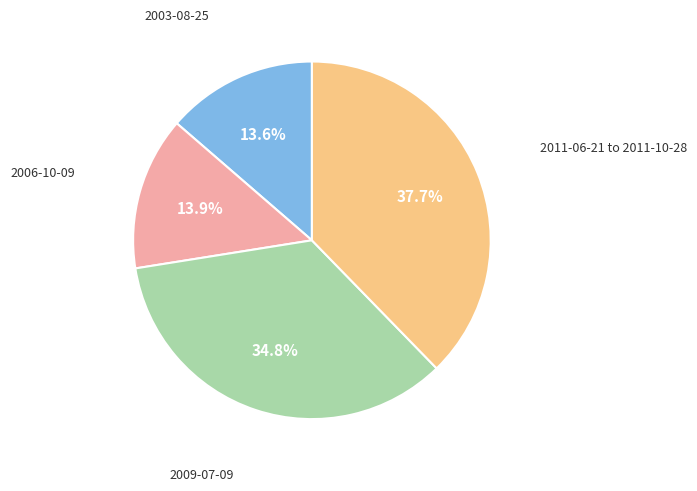

Is there any slice that represents more than half of the pie?

No